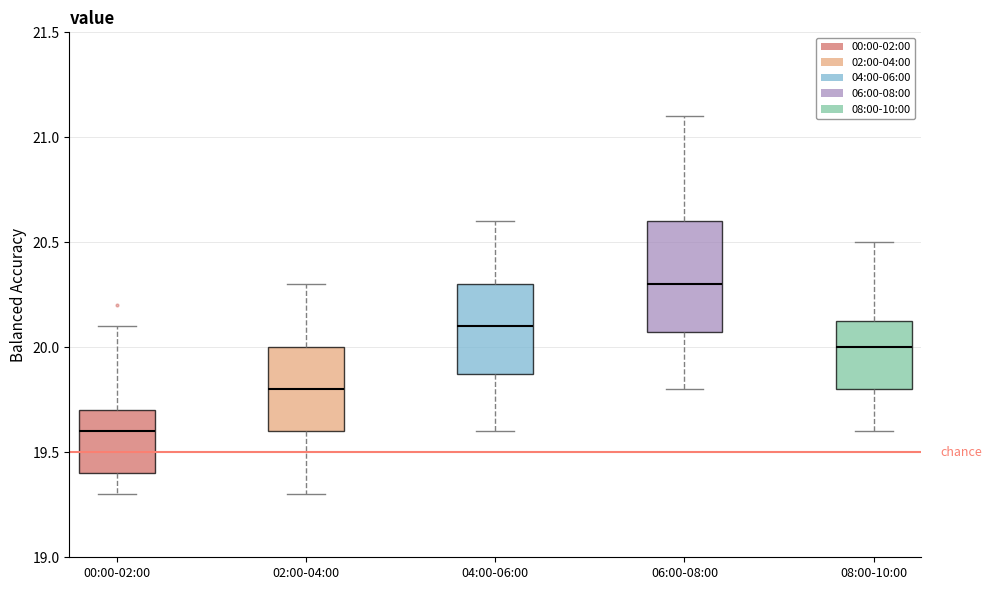

Comparing the boxes themselves (not the whiskers), which one is the tallest?

06:00-08:00